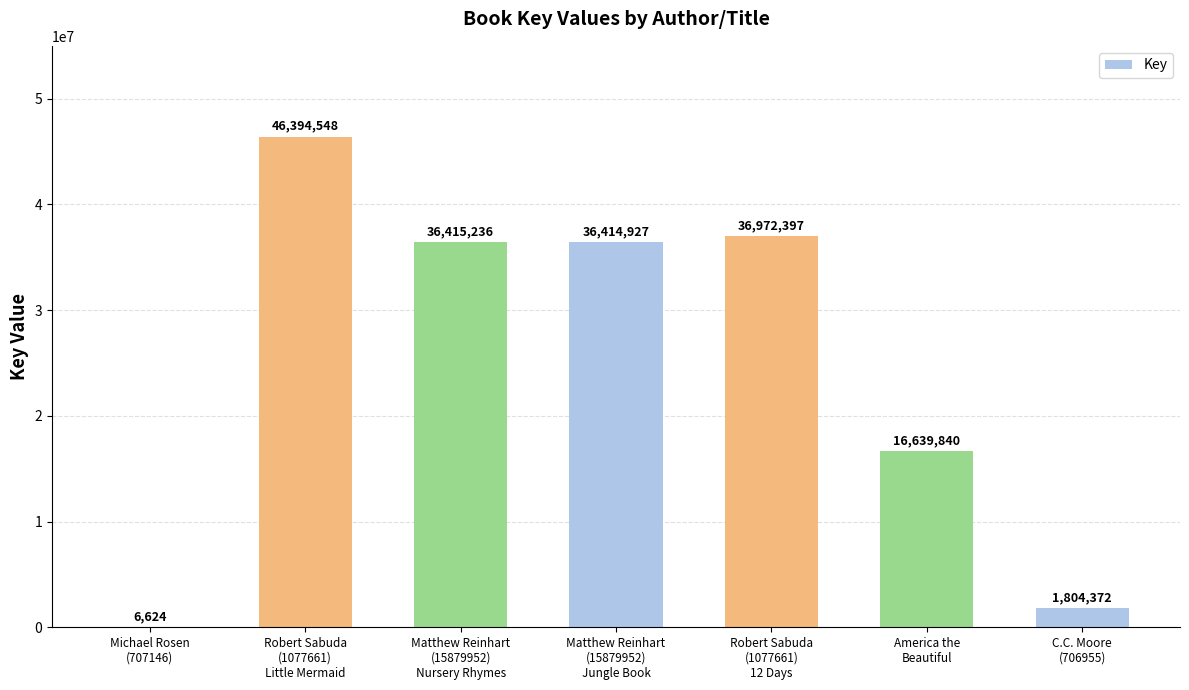

What is the ratio of the value at Matthew Reinhart
(15879952)
Jungle Book to the value at America the
Beautiful?

2.2